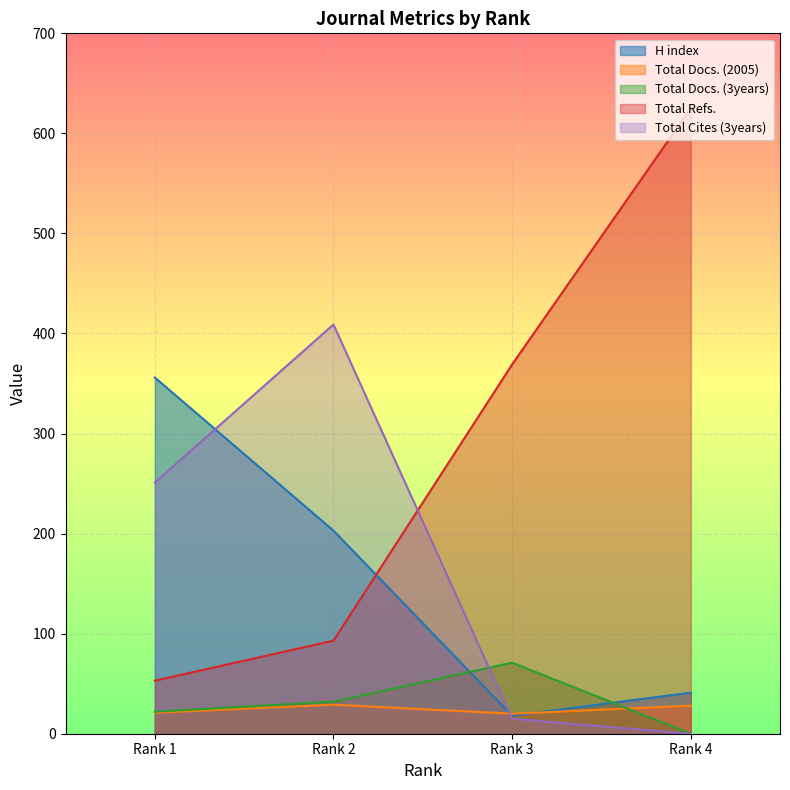

Is the value of H index at Rank 1 greater than the value of Total Docs. (3years) at Rank 1?

Yes